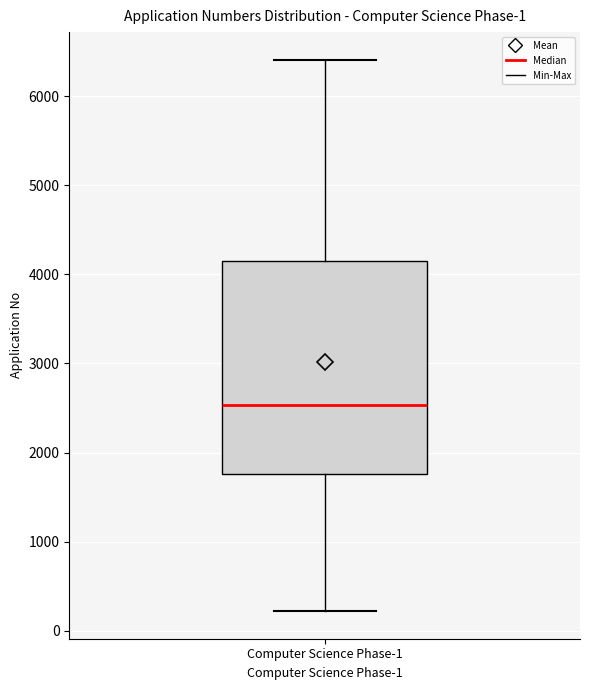

Read this box plot against the y-axis: the position of the median line, the range covered by the box, and the ends of both whiskers. The values are not printed on the chart, so give them approximately, as read against the axis.

median 2500, box 1800 to 4200, whiskers 200 to 6400